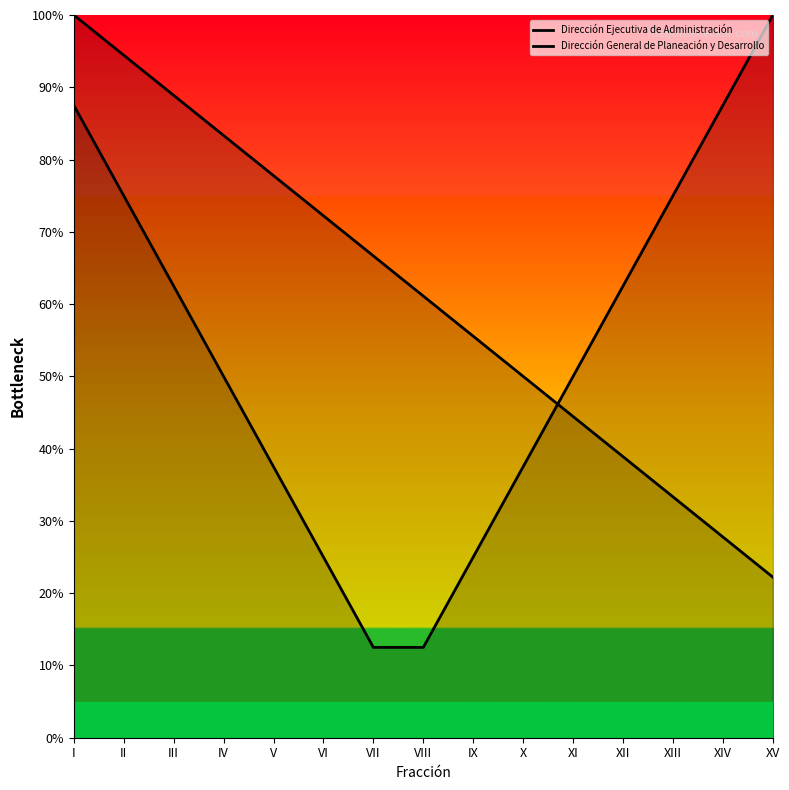

True or false: Dirección General de Planeación y Desarrollo and Dirección Ejecutiva de Administración cross at least once.

True